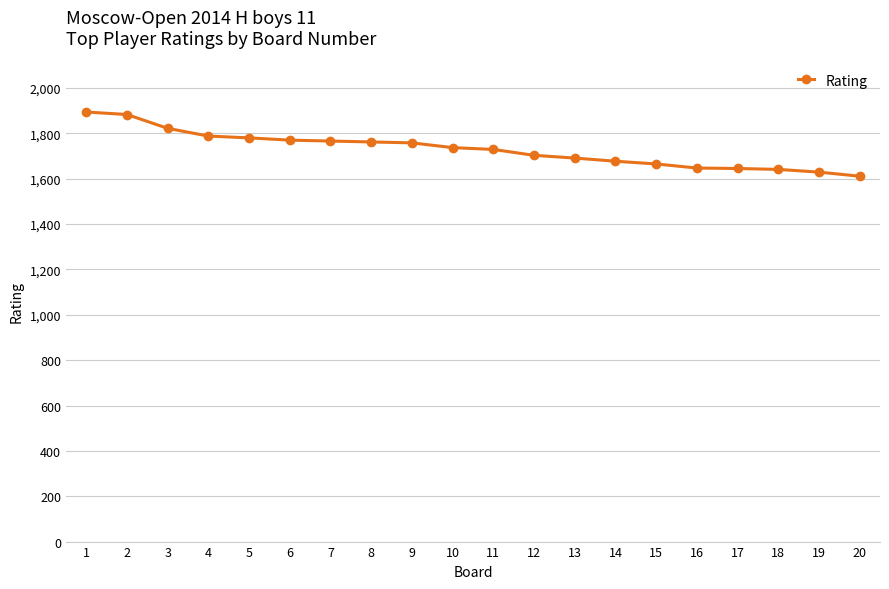

What is the value of the 1st point from the left?

1894